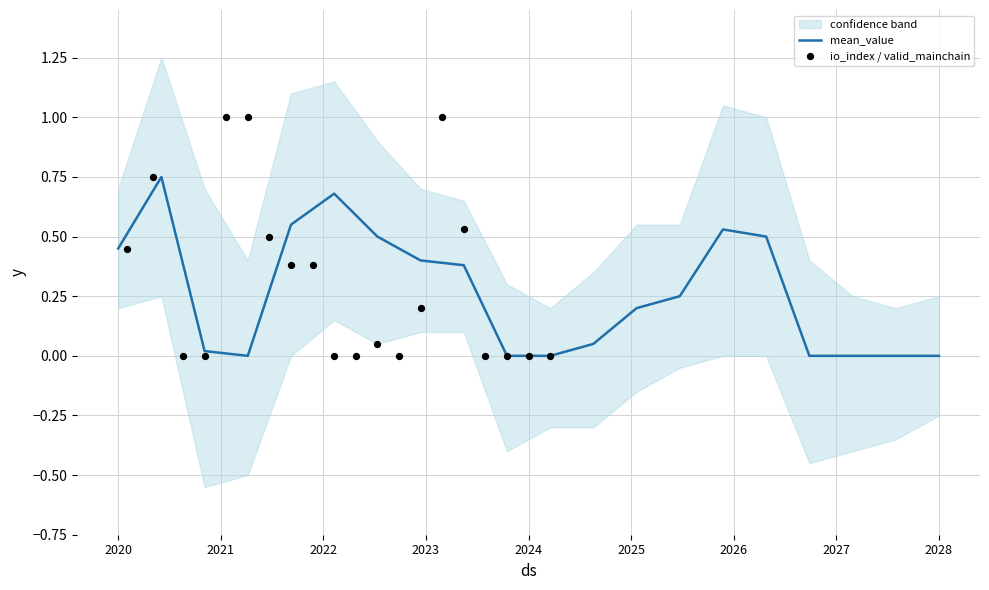

True or false: mean_value has a value of 0.4 at 2028.

False